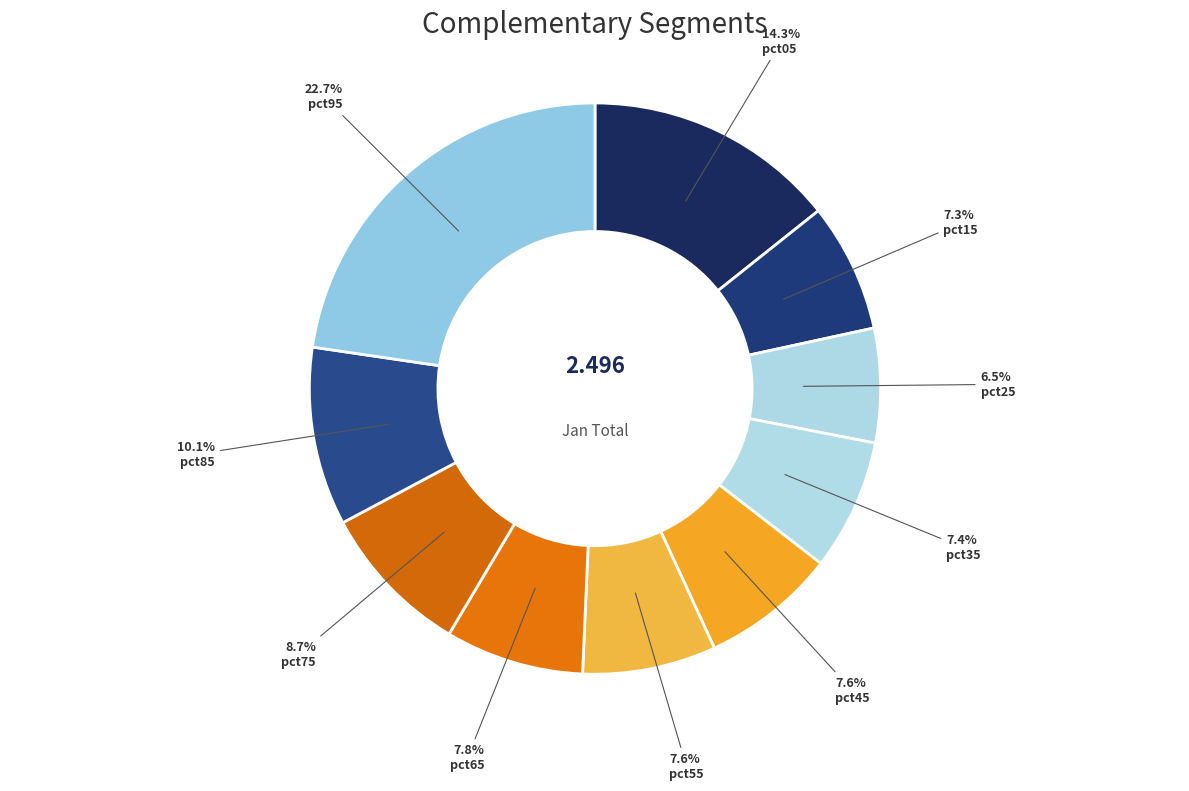

How many slices are in this pie chart?

10